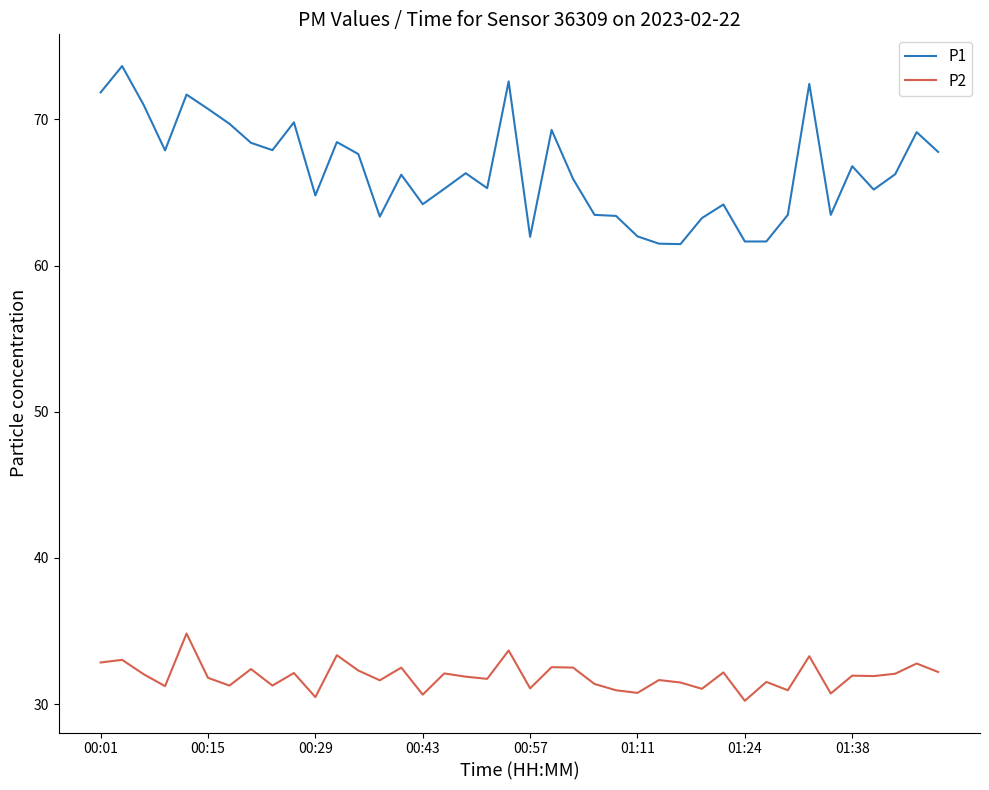

What is the minimum value for P2?

30.2